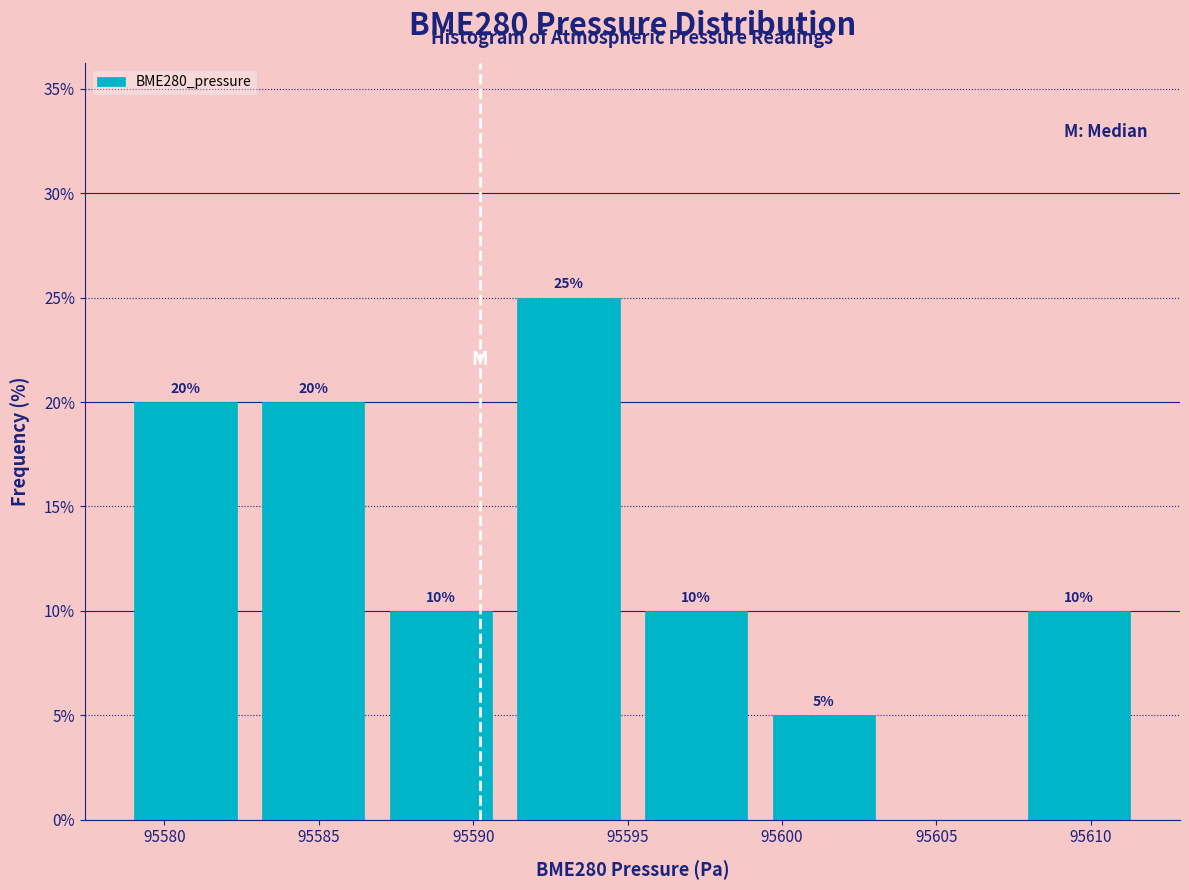

Which range on the x-axis has the tallest bar?

95591.0 to 95595.0